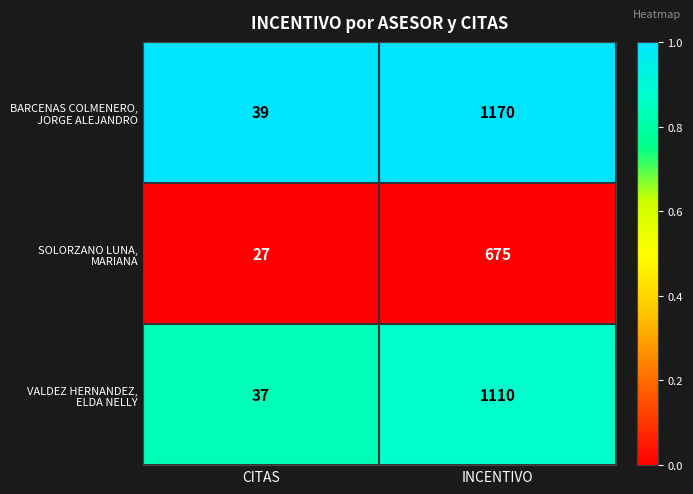

At which category is the sum across all series the highest?

INCENTIVO